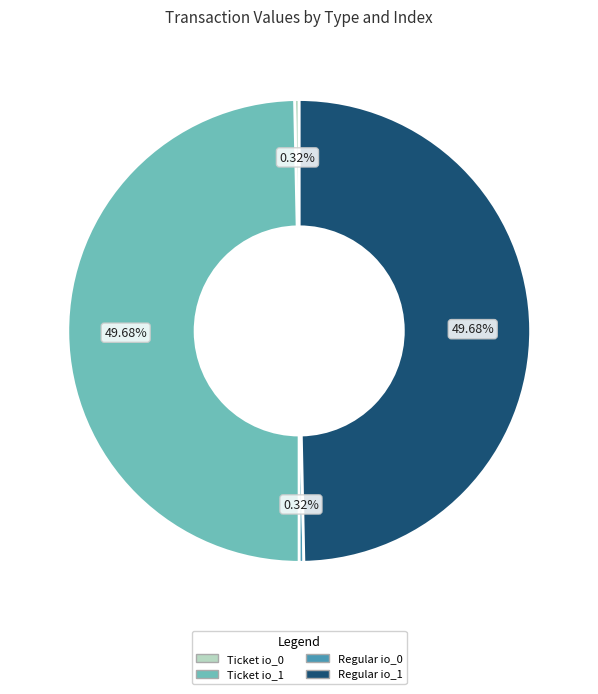

Which has a higher value, Ticket io_0 or Regular io_1?

Regular io_1